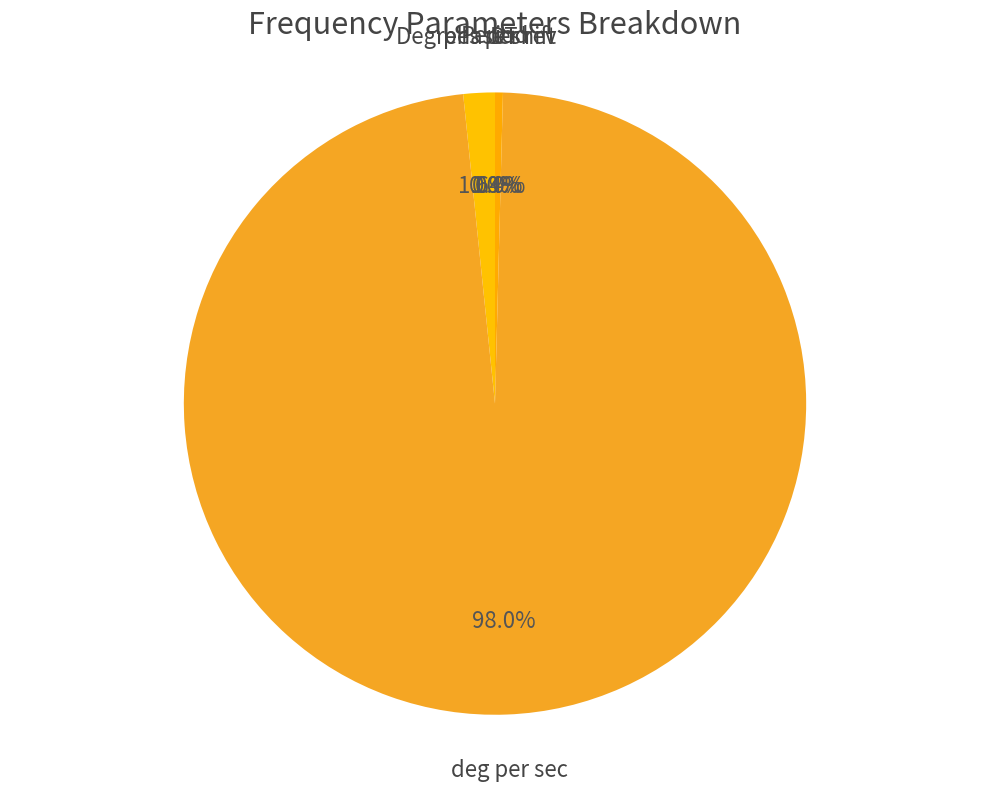

Is deg per sec the majority of the pie?

Yes